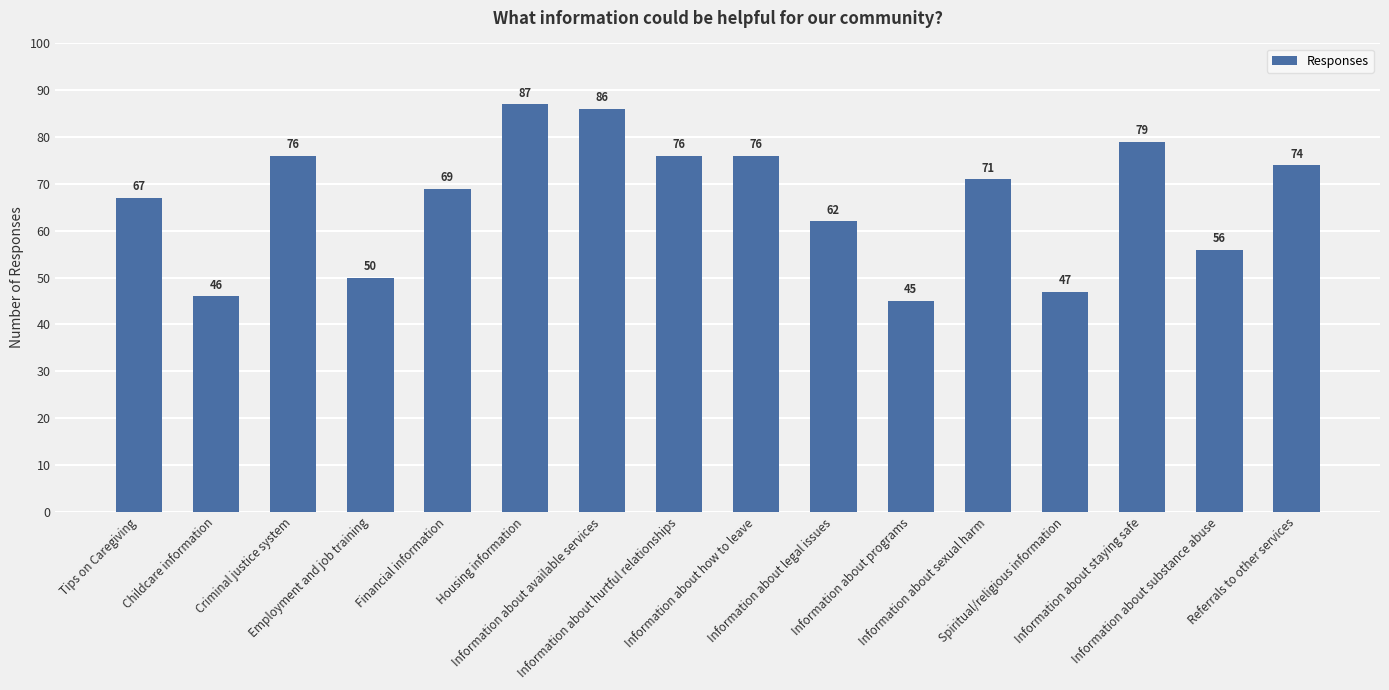

What is the difference between the second highest and minimum values?

41